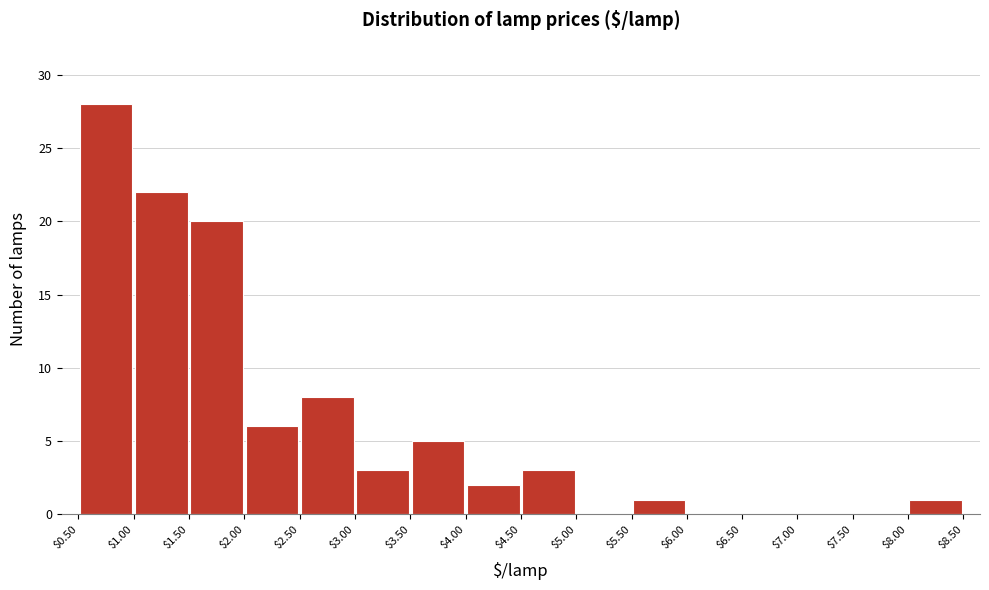

Which range on the x-axis has the tallest bar?

$0.50 to $1.00